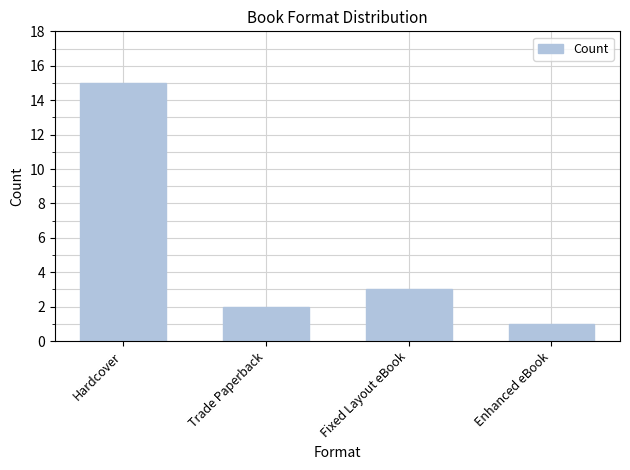

List the labels in order of value, smallest first.

Enhanced eBook, Trade Paperback, Fixed Layout eBook, Hardcover